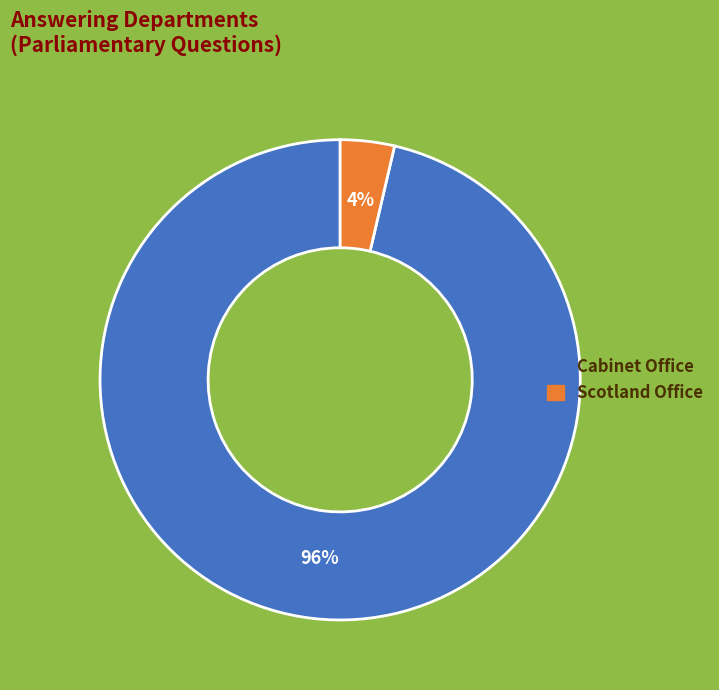

Combined, do Scotland Office and Cabinet Office account for over 50%?

Yes